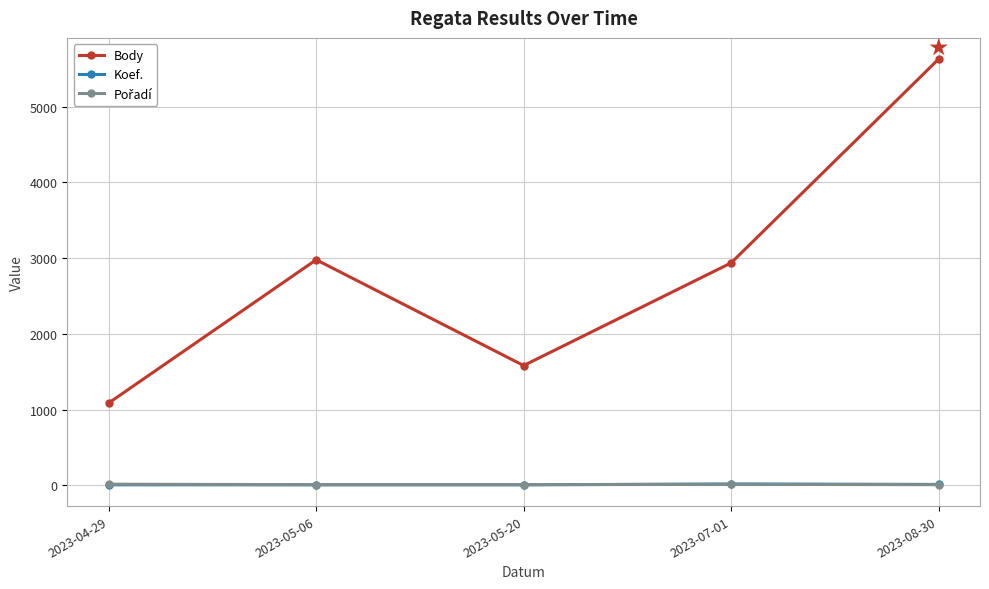

What is the label of the 5th point from the left?

2023-08-30